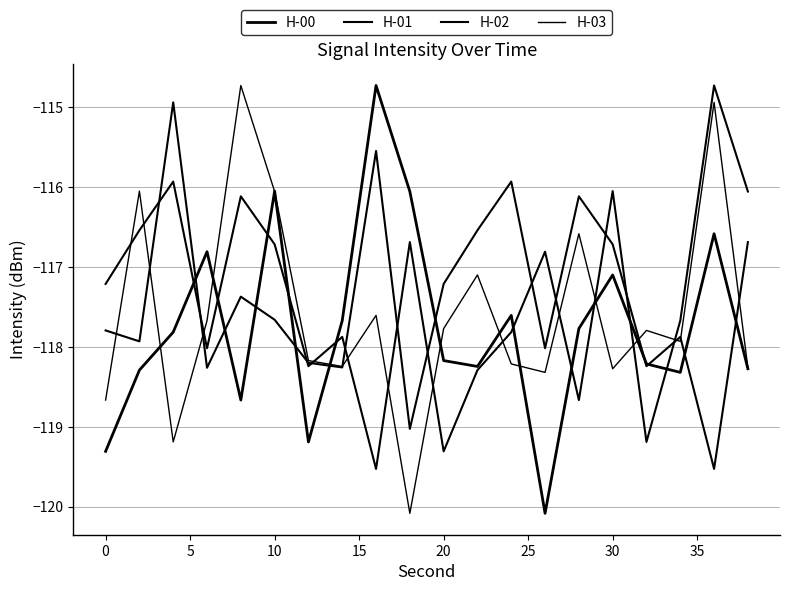

Rank the series by their maximum value, from highest to lowest.

H-00, H-02, H-03, H-01